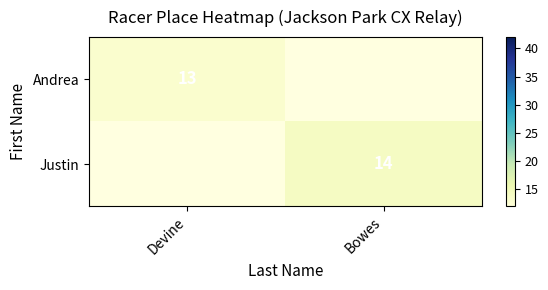

Count the number of categories in the chart.

2